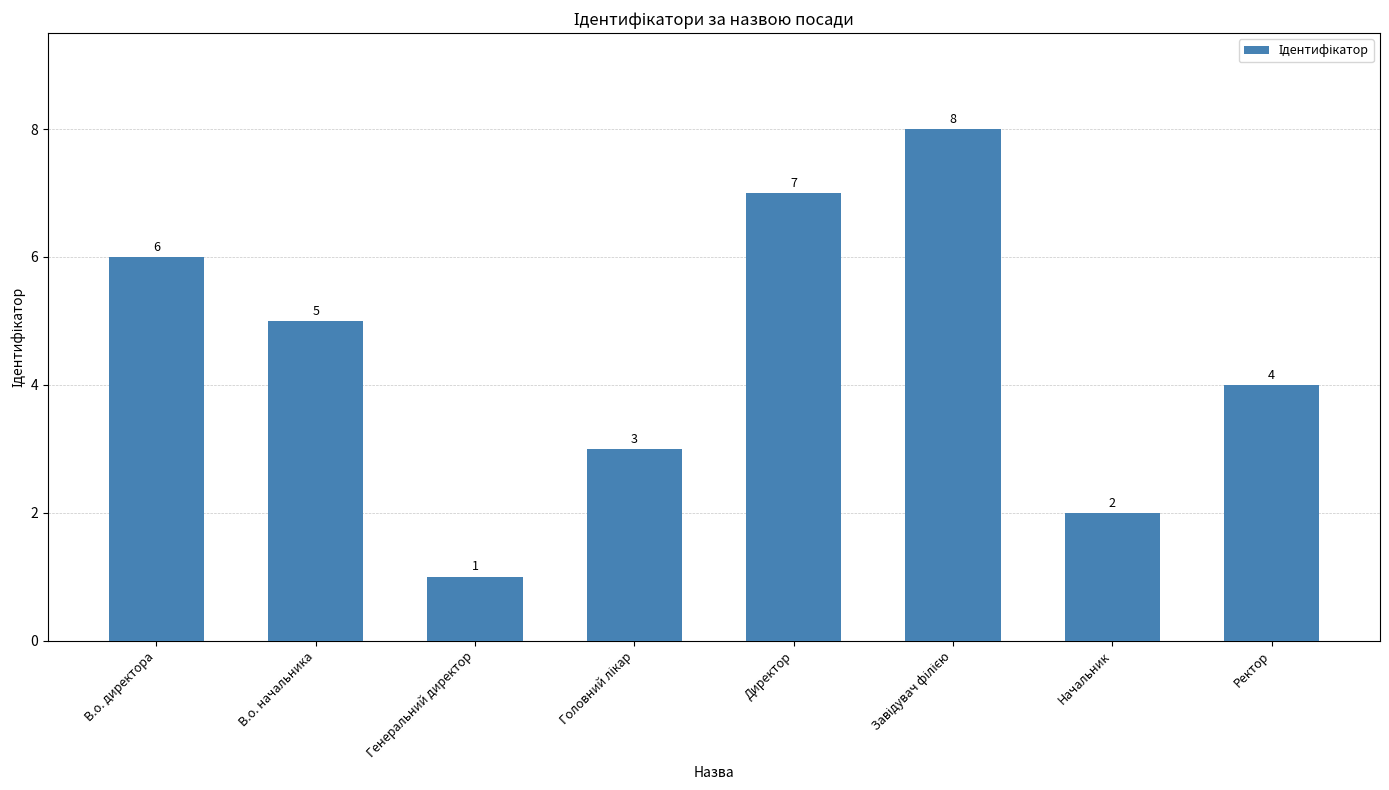

At which label does the data first exceed 5?

В.о. директора